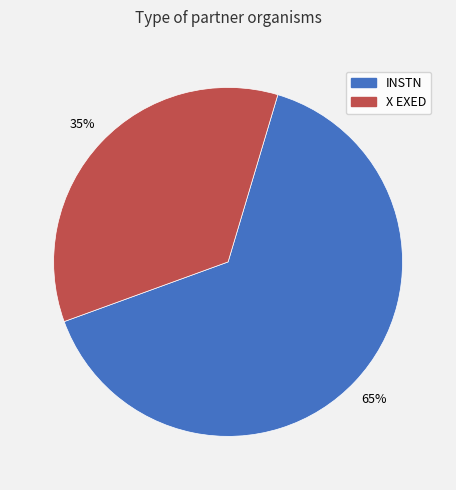

Does X EXED account for over 50% of the chart?

No